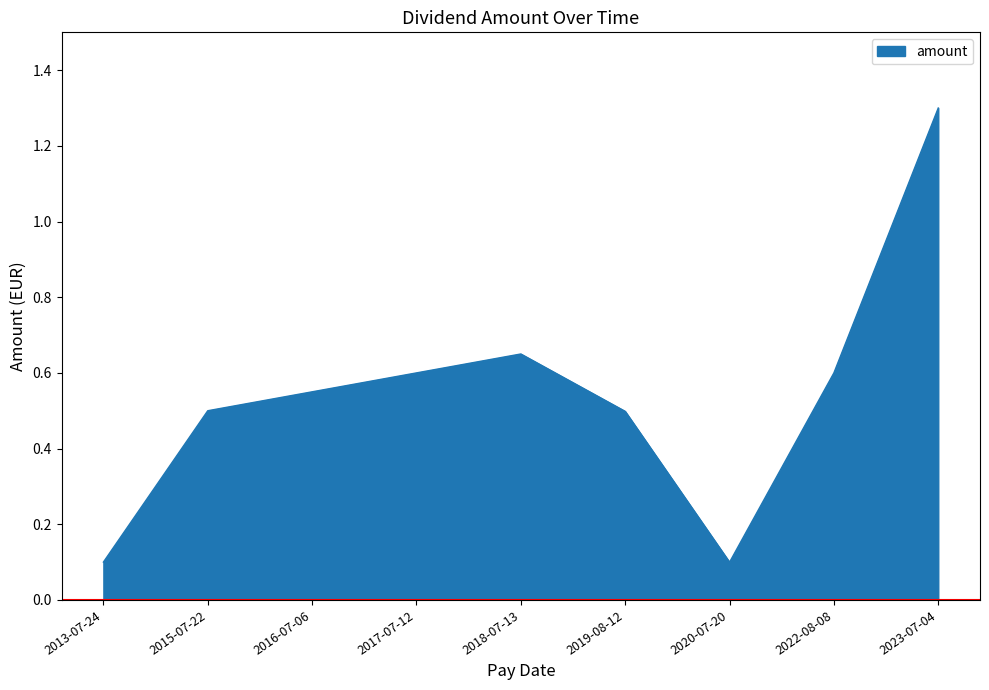

What is the approximate value at 2023-07-04?

1.3